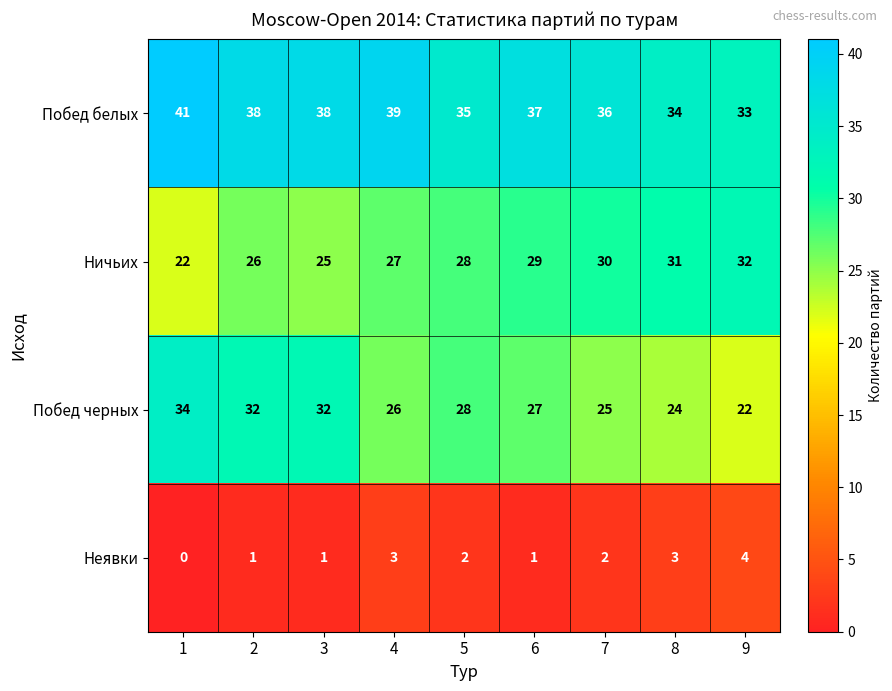

What is the sum of all Побед черных values?

250